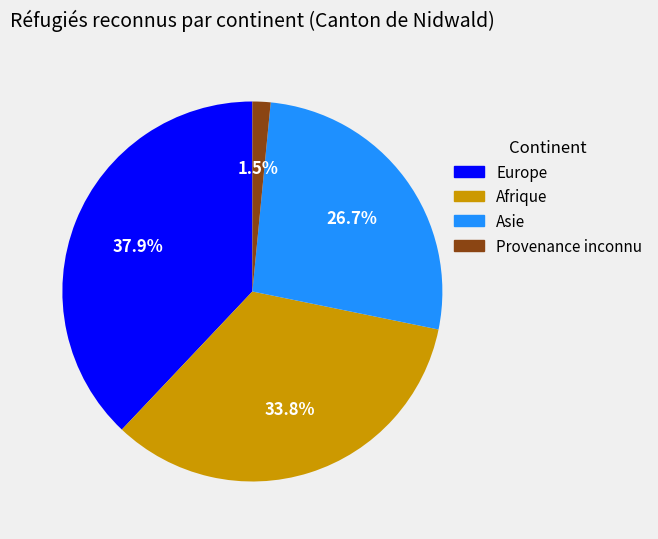

Is it true that Asie is 27% of the pie?

True